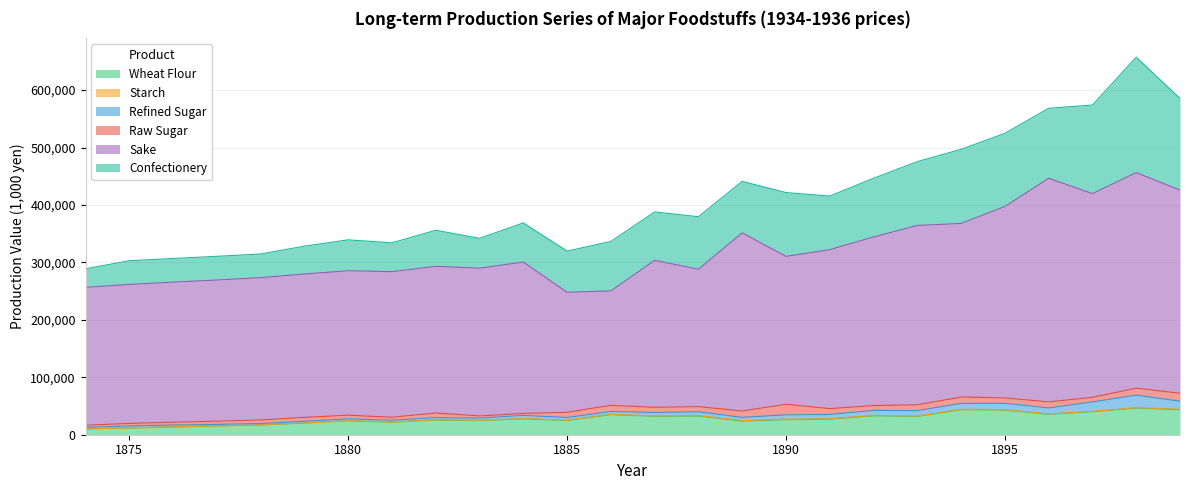

How many values in the Refined Sugar series are below 5563?

13